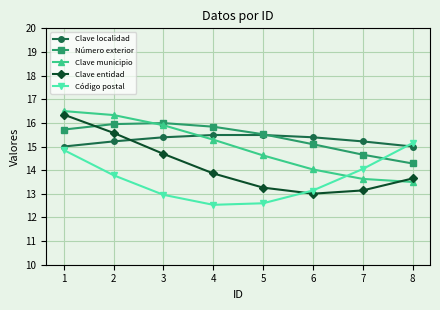

What is the value of the Clave municipio point at the 3rd from the left?

15.9